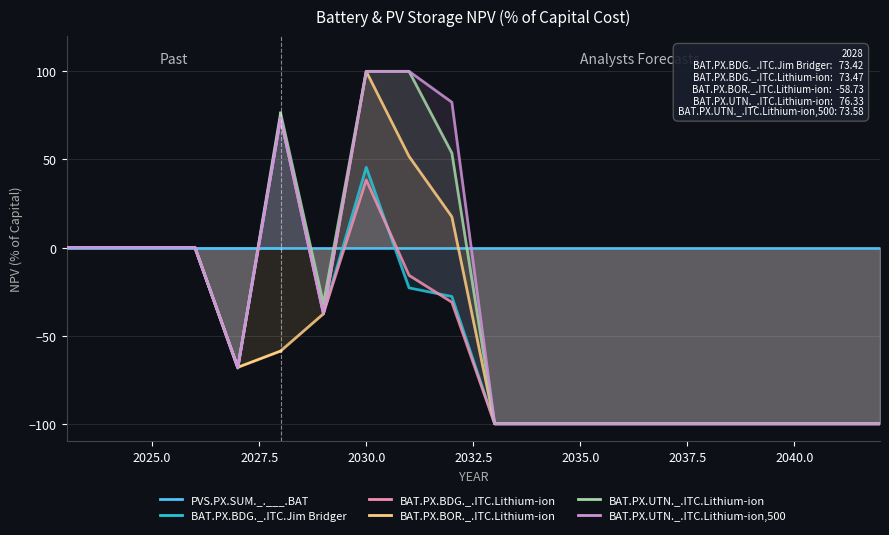

True or false: BAT.PX.BDG._.ITC.Lithium-ion and BAT.PX.BDG._.ITC.Jim Bridger cross at least once.

True